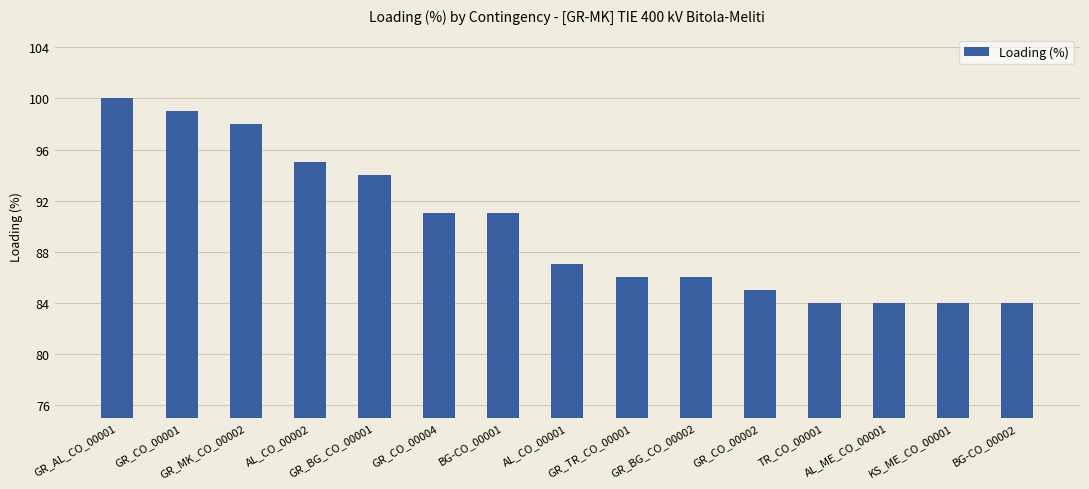

True or false: the data shows 143 at GR_AL_CO_00001.

False